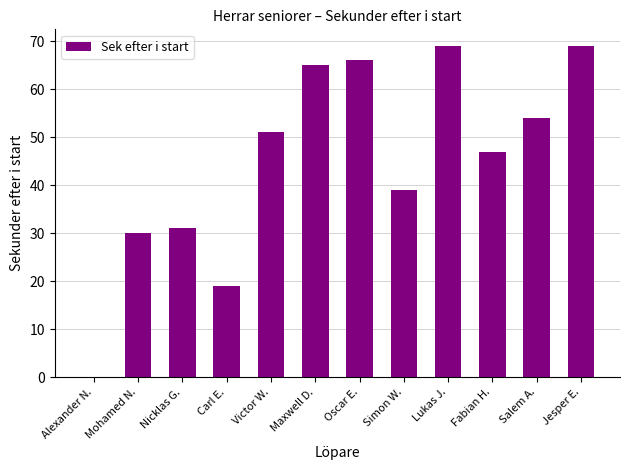

Are the bars grouped side by side (vs. stacked)?

No